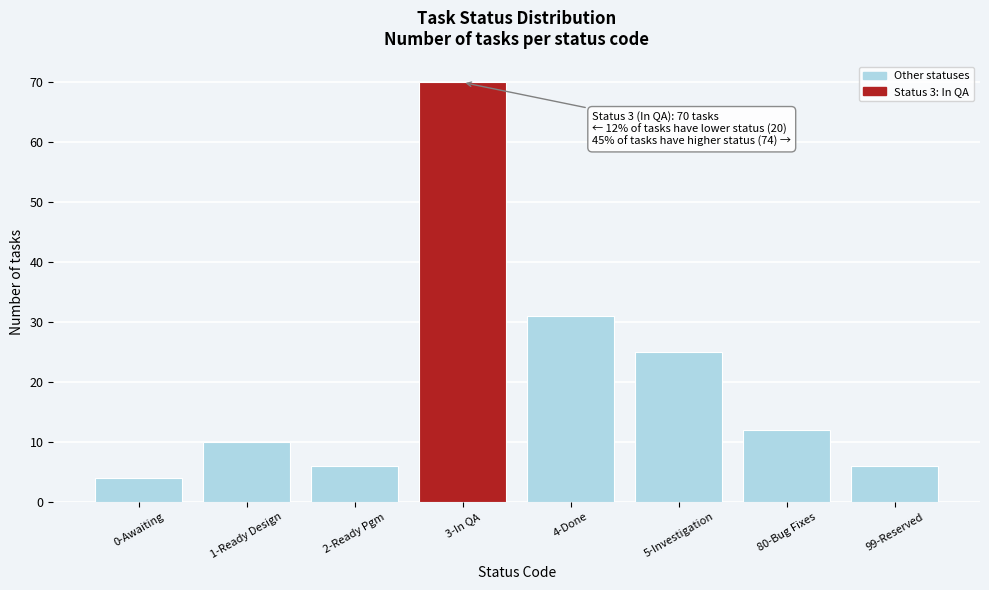

Reading left to right, transcribe all the data shown in this chart.

4	10	6	70	31	25	12	6